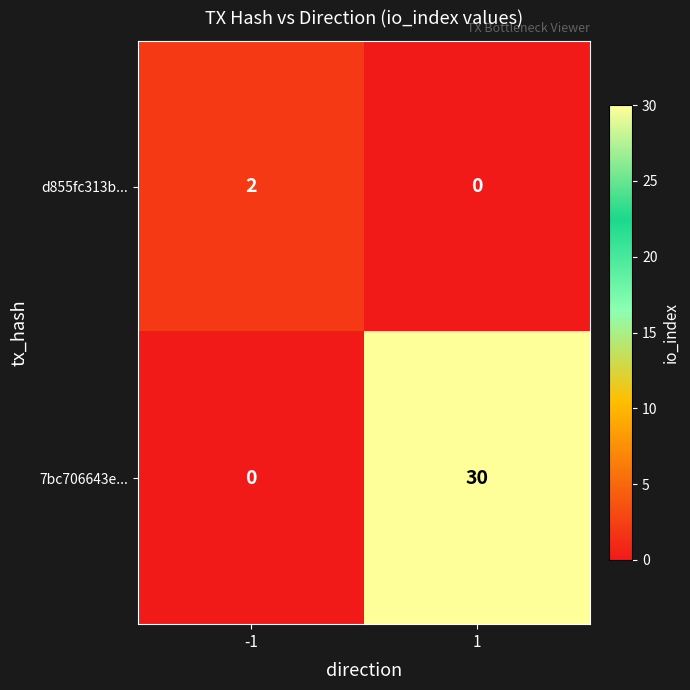

How many data points in 7bc706643e... are less than 30?

1